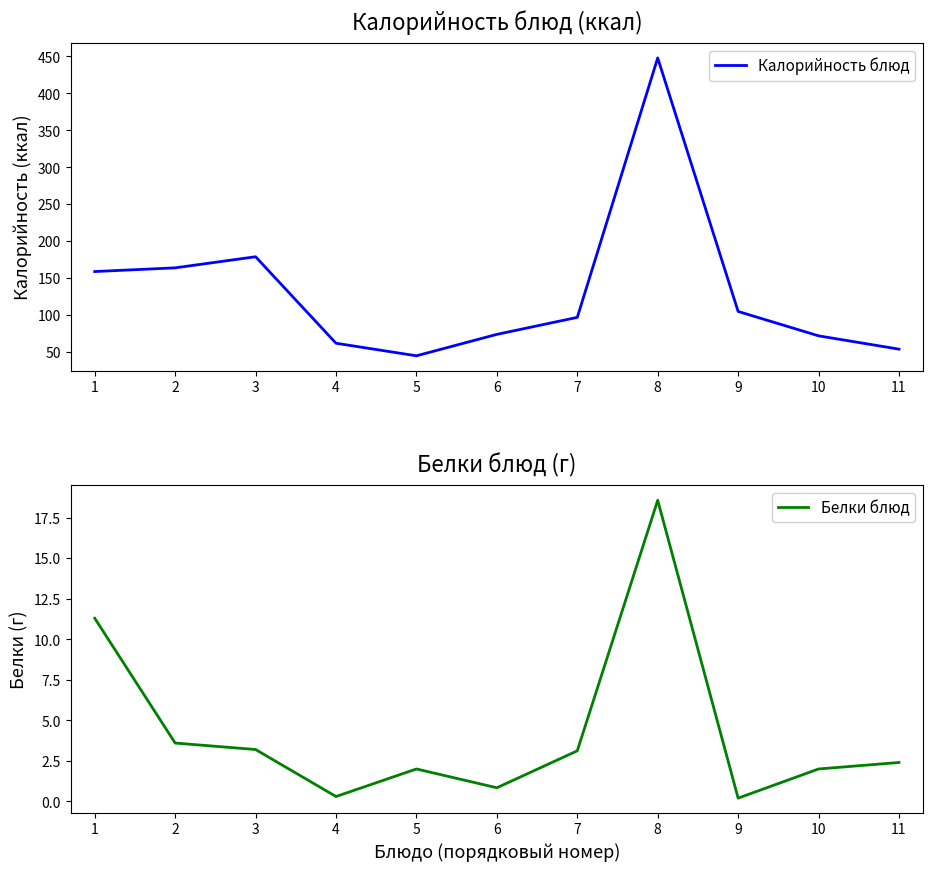

At which label does Калорийность блюд first exceed 97?

1